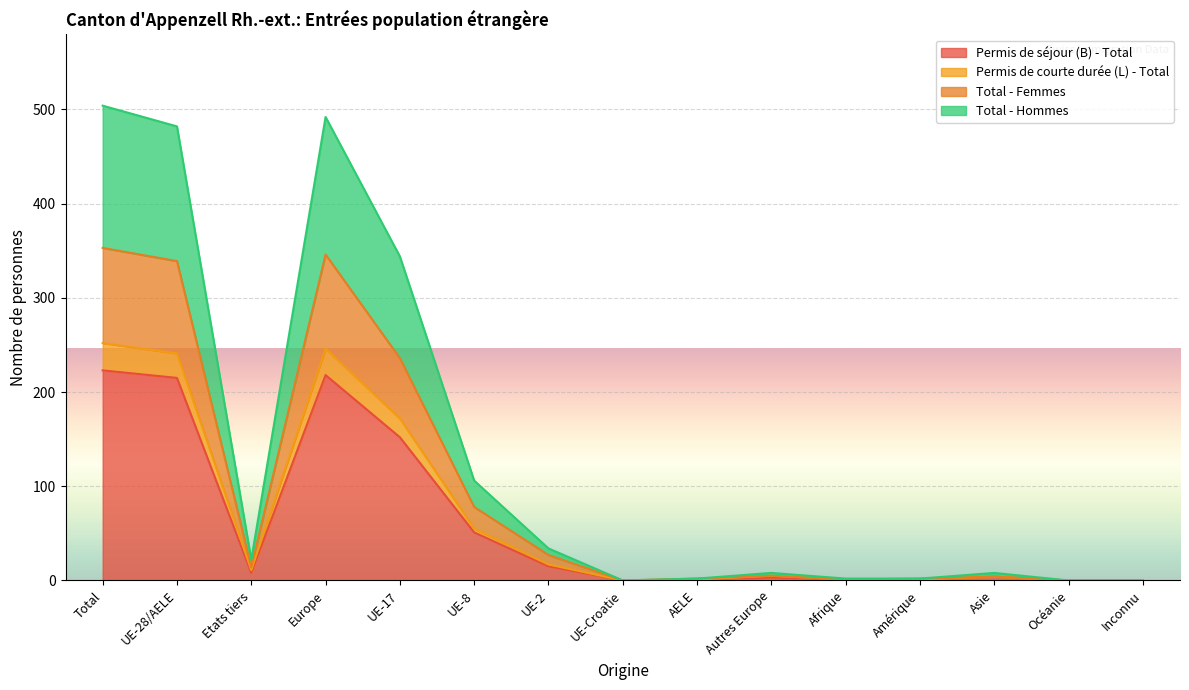

True or false: Permis de séjour (B) - Total has a value of 103 at UE-Croatie.

False